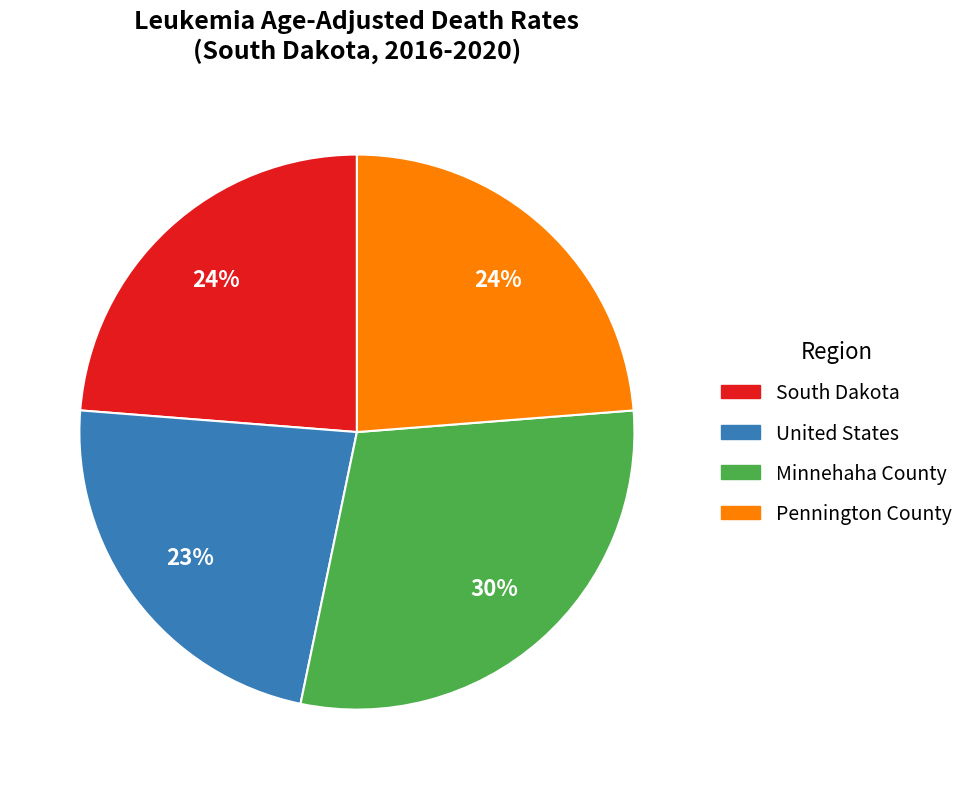

Approximately how many times larger is the value at South Dakota compared to Pennington County?

1.0